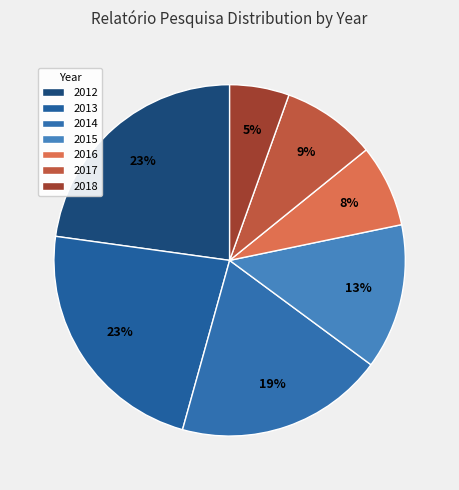

To the nearest percent, what percentage of the pie is 2017?

9%